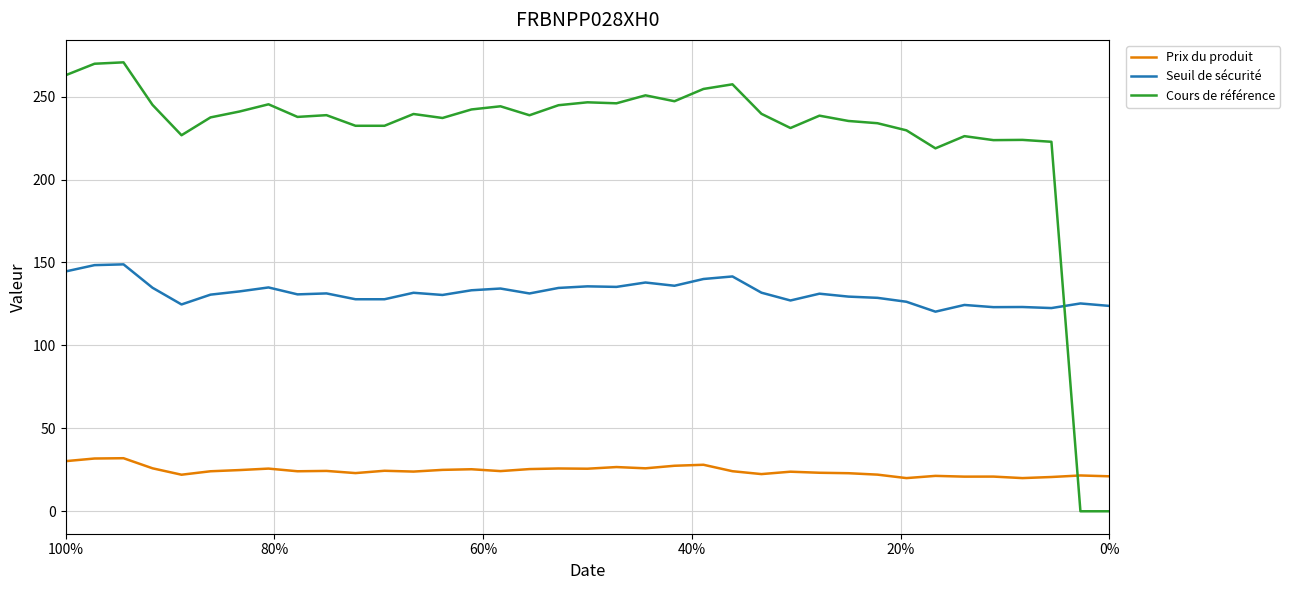

What is the difference between the second highest and minimum values in the Prix du produit series?

11.8